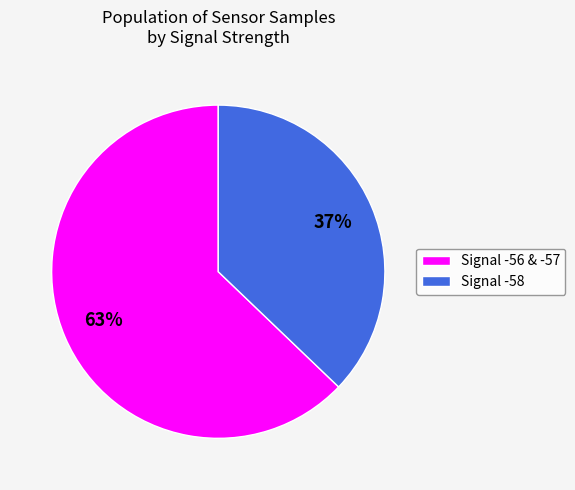

Approximately how many times larger is the value at Signal -56 & -57 compared to Signal -58?

1.7